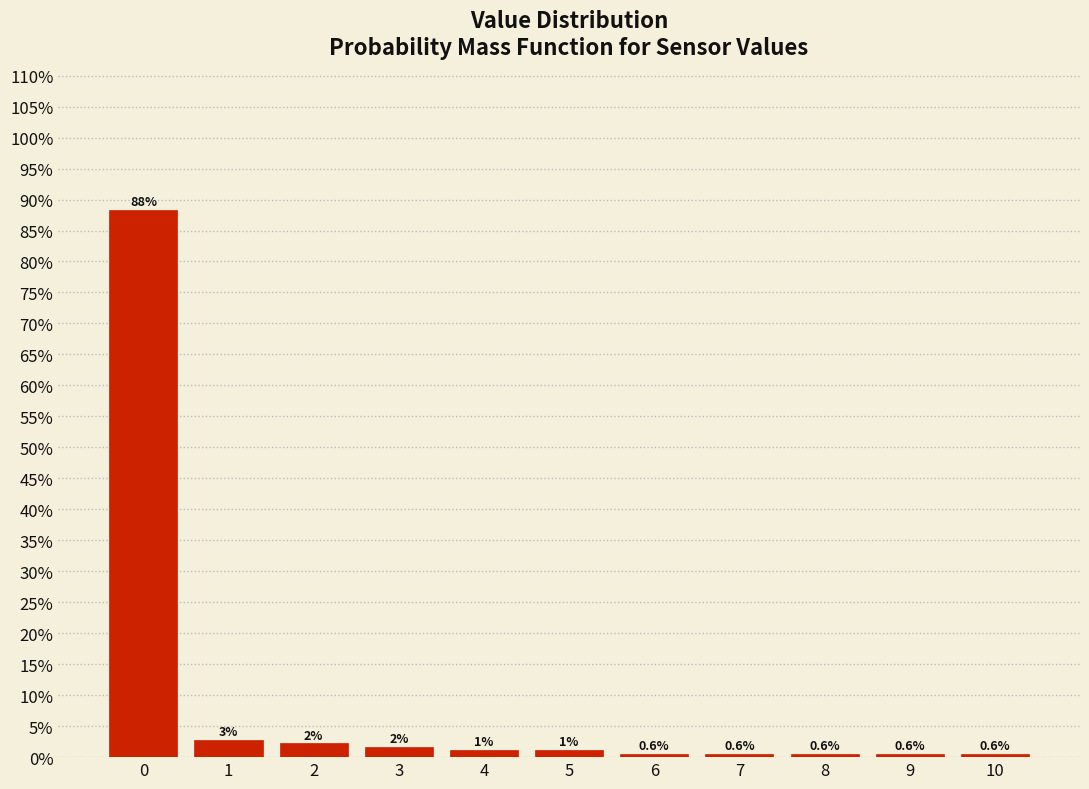

Over which range of the x-axis is the bar tallest?

-0.5 to 0.5